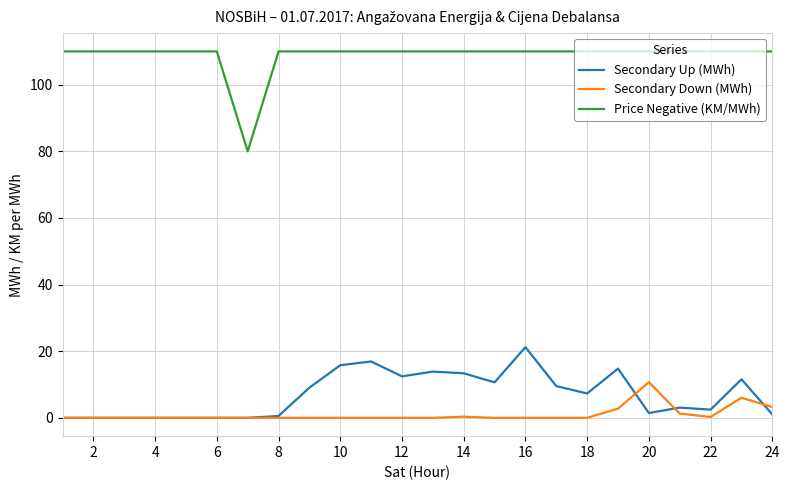

What is the highest value of the Secondary Down (MWh) series?

10.7